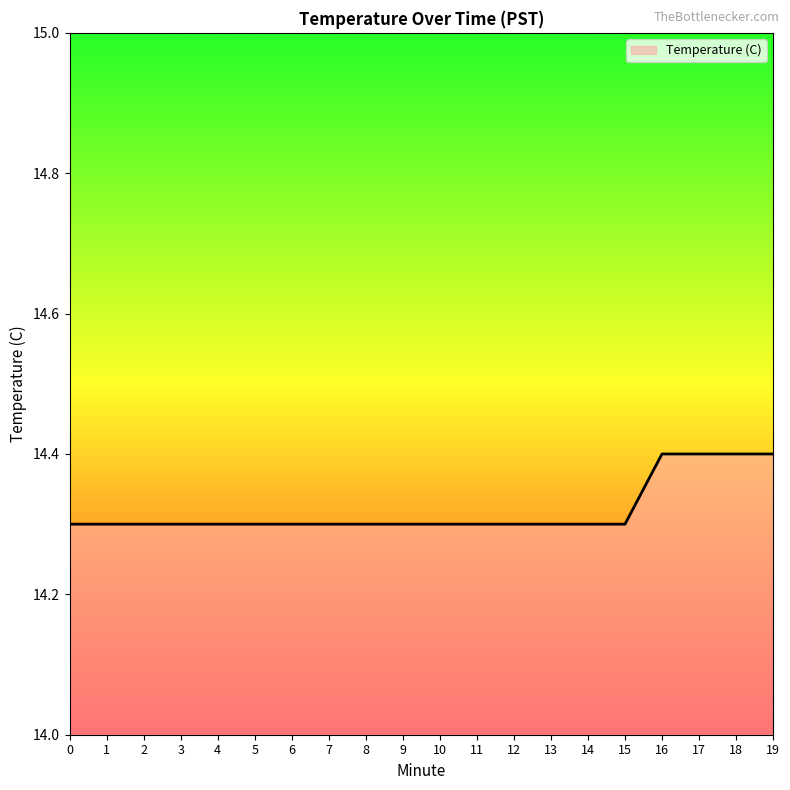

Reading left to right, list all the values displayed in this chart.

14.3	14.3	14.3	14.3	14.3	14.3	14.3	14.3	14.3	14.3	14.3	14.3	14.3	14.3	14.3	14.3	14.4	14.4	14.4	14.4